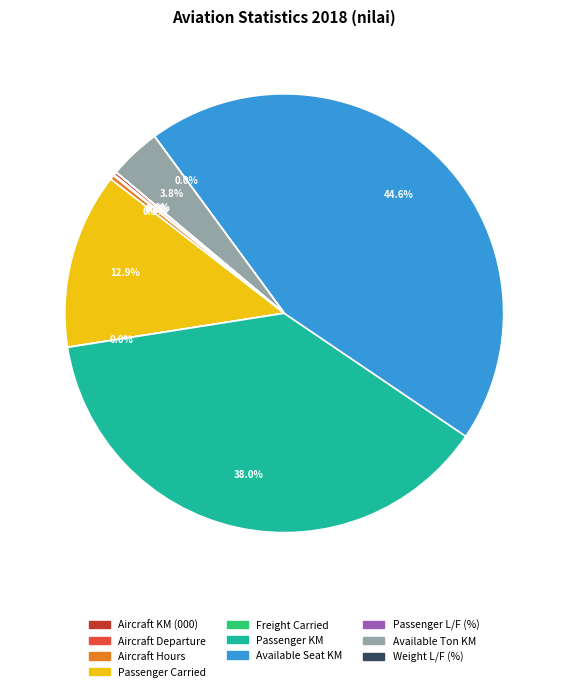

Is Passenger Carried the majority of the pie?

No